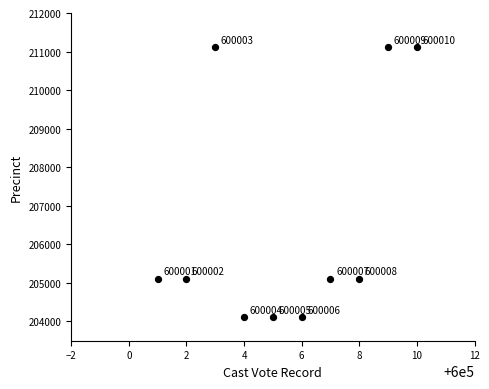

What Y value in the scatter plot is closest to 207611?

205111